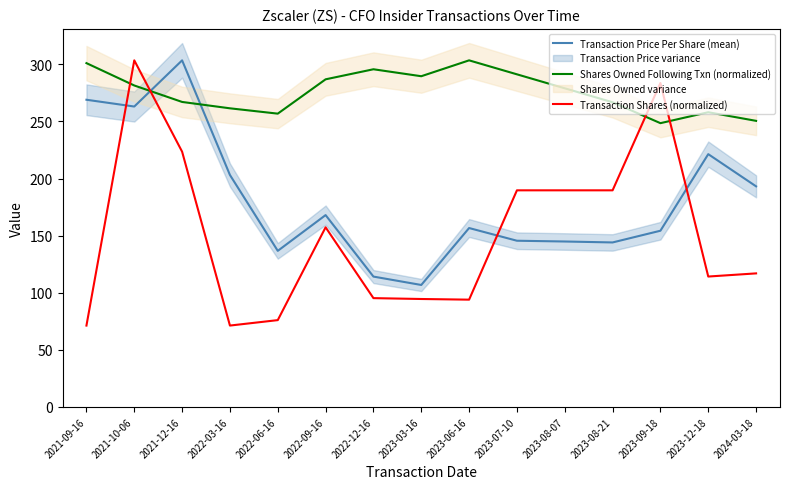

Reading left to right, extract all data points from this chart.

Transaction Price Per Share (mean): 2021-09-16=269.0	2021-10-06=263.0	2021-12-16=303.5	2022-03-16=203.1	2022-06-16=136.7	2022-09-16=168.0	2022-12-16=114.1	2023-03-16=106.8	2023-06-16=156.6	2023-07-10=145.5	2023-08-07=144.9	2023-08-21=144.0	2023-09-18=154.3	2023-12-18=221.3	2024-03-18=193.1
Shares Owned Following Txn (normalized): 2021-09-16=301.0	2021-10-06=281.5	2021-12-16=267.0	2022-03-16=261.5	2022-06-16=256.8	2022-09-16=286.9	2022-12-16=295.7	2023-03-16=289.6	2023-06-16=303.5	2023-07-10=291.2	2023-08-07=279.0	2023-08-21=266.8	2023-09-18=248.5	2023-12-18=258.0	2024-03-18=250.5
Transaction Shares (normalized): 2021-09-16=71.2	2021-10-06=303.5	2021-12-16=223.5	2022-03-16=71.3	2022-06-16=76.0	2022-09-16=157.3	2022-12-16=95.3	2023-03-16=94.5	2023-06-16=93.9	2023-07-10=189.7	2023-08-07=189.7	2023-08-21=189.7	2023-09-18=283.6	2023-12-18=114.2	2024-03-18=116.9